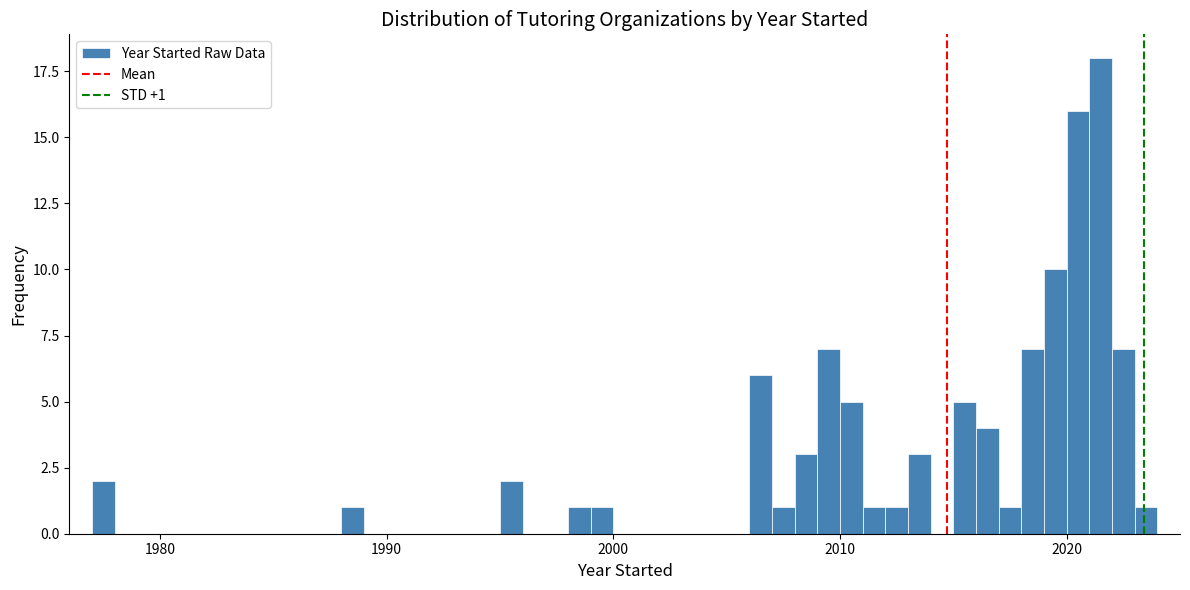

Read against the x-axis, roughly where is the centre of the tallest bar?

2022